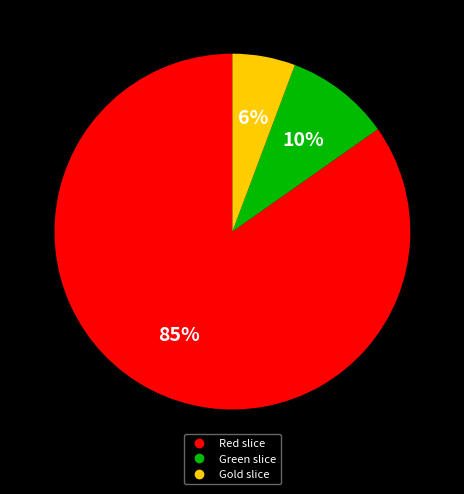

To the nearest percent, what is the average slice percentage?

33%